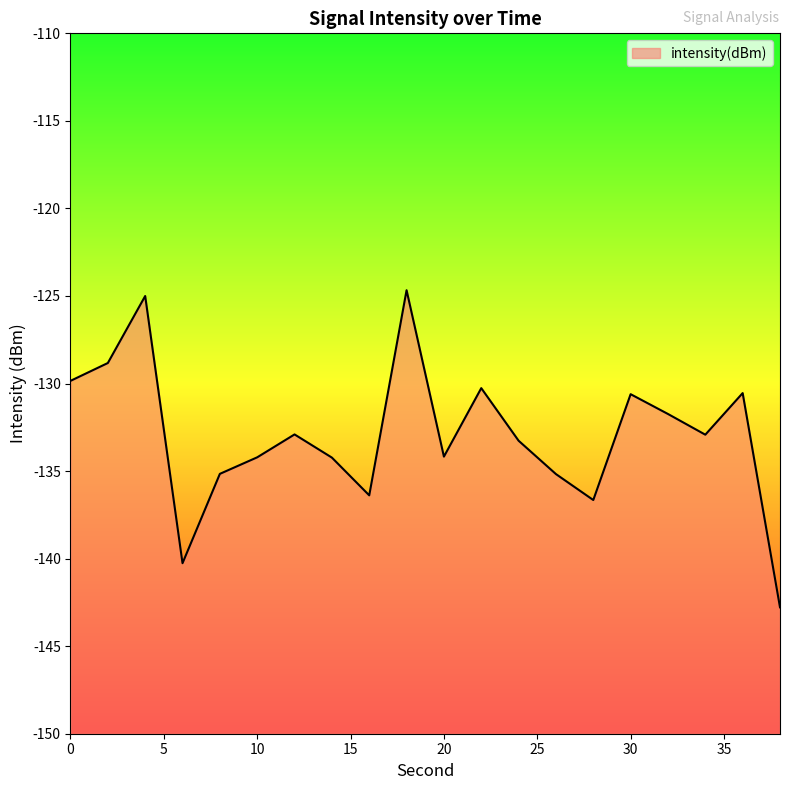

Where is the first local maximum?

4